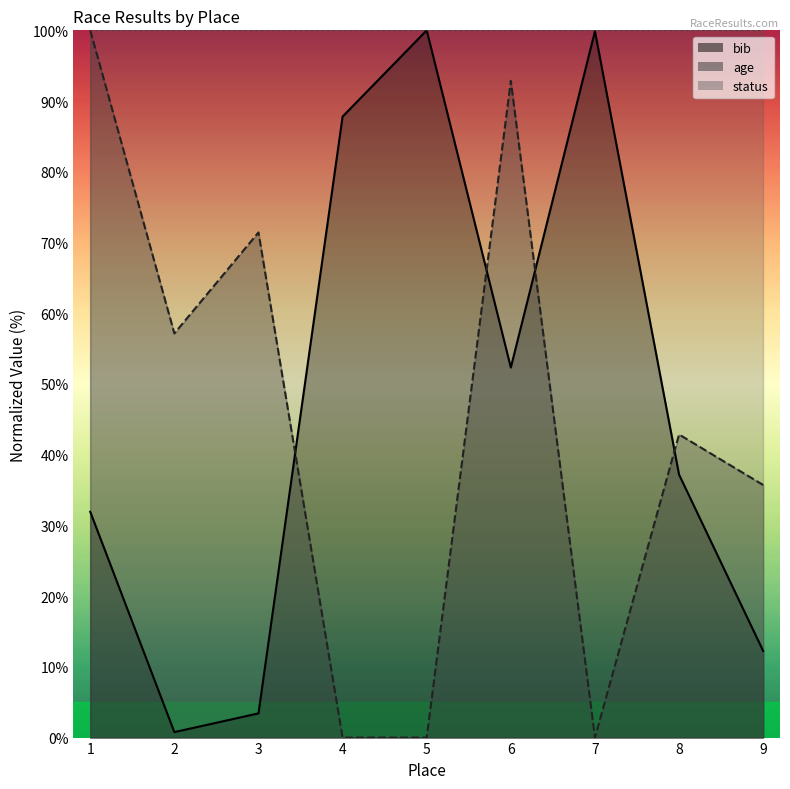

Which series ends up on top after the final intersection of age and bib?

age